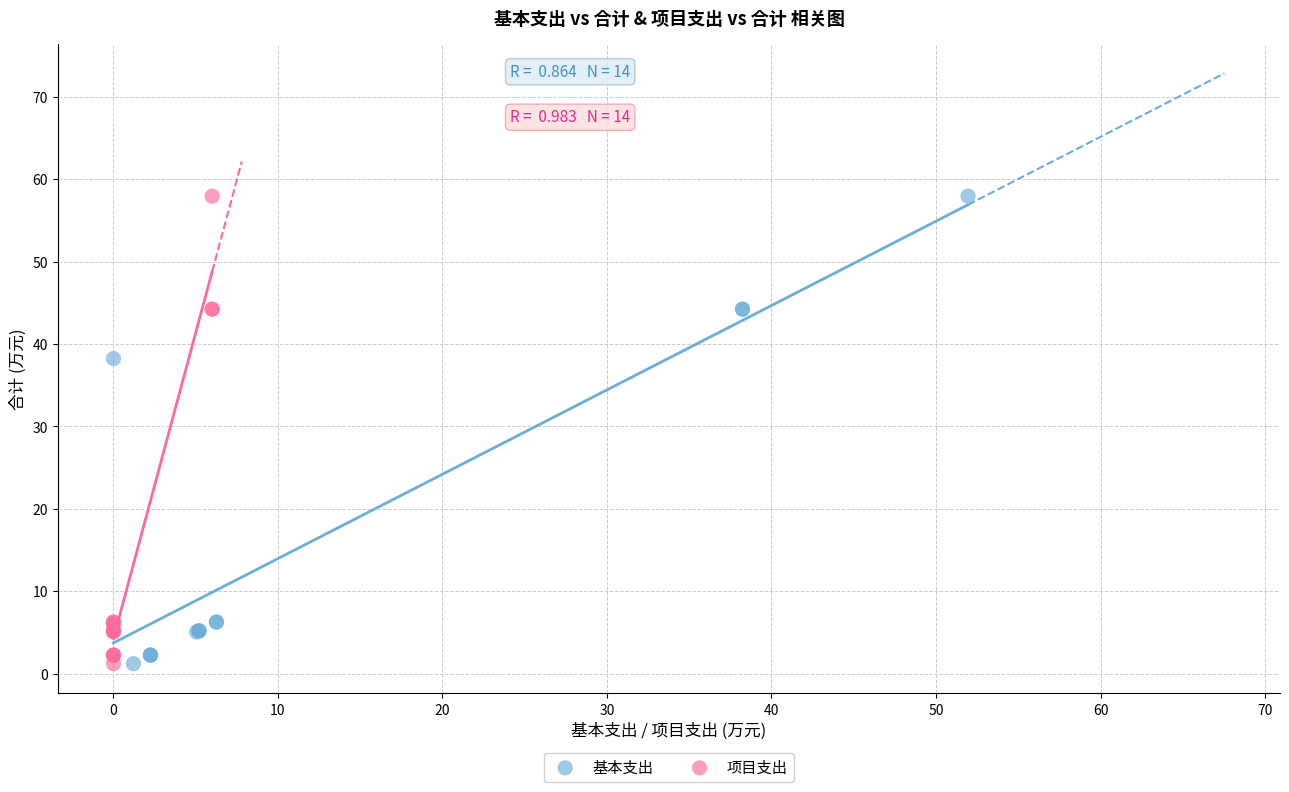

What are all the series names shown in the legend?

基本支出, 项目支出